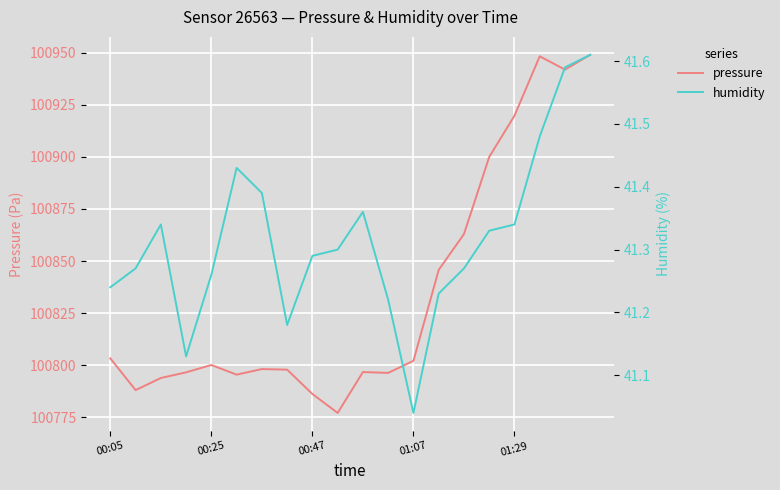

Does the chart display data point markers on the line(s)?

No